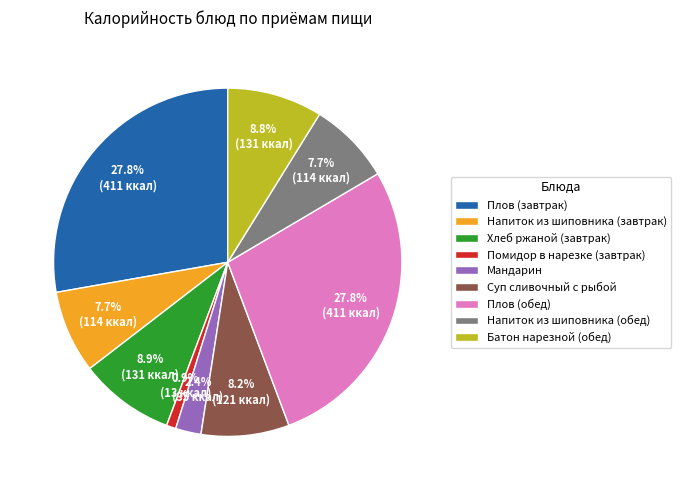

What percentage do Плов (завтрак) and Суп сливочный с рыбой together represent?

35.9%